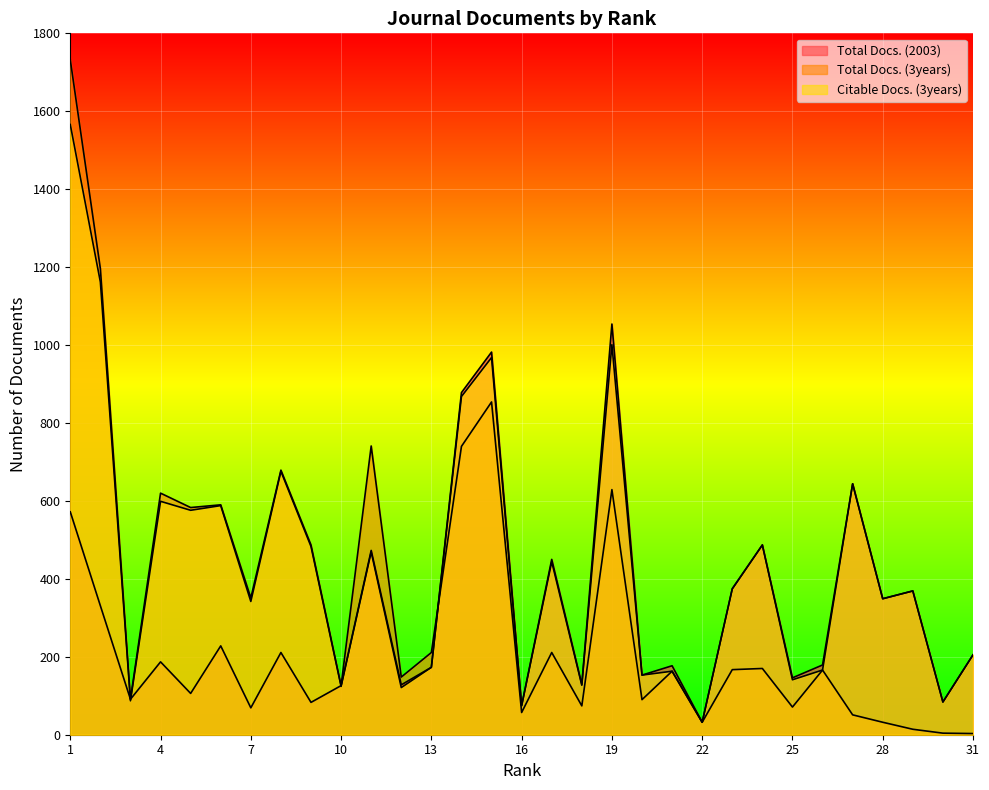

Which category has the lowest value in the Total Docs. (2003) series?

22